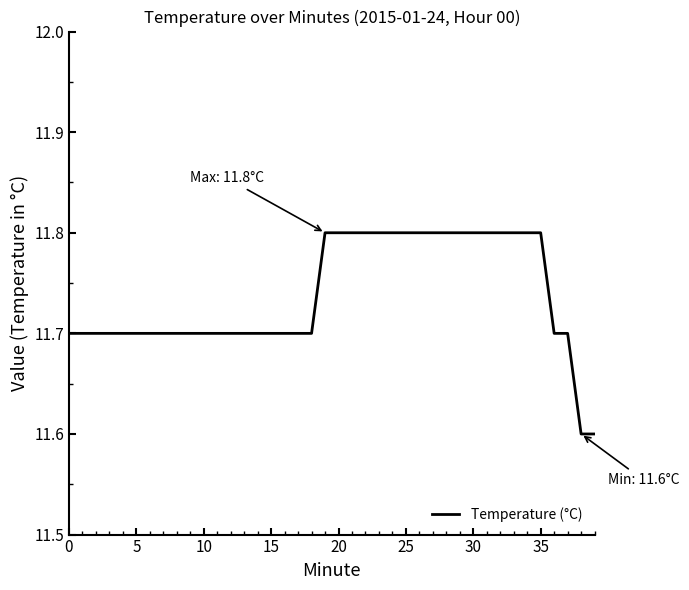

What is the smallest value displayed?

11.6